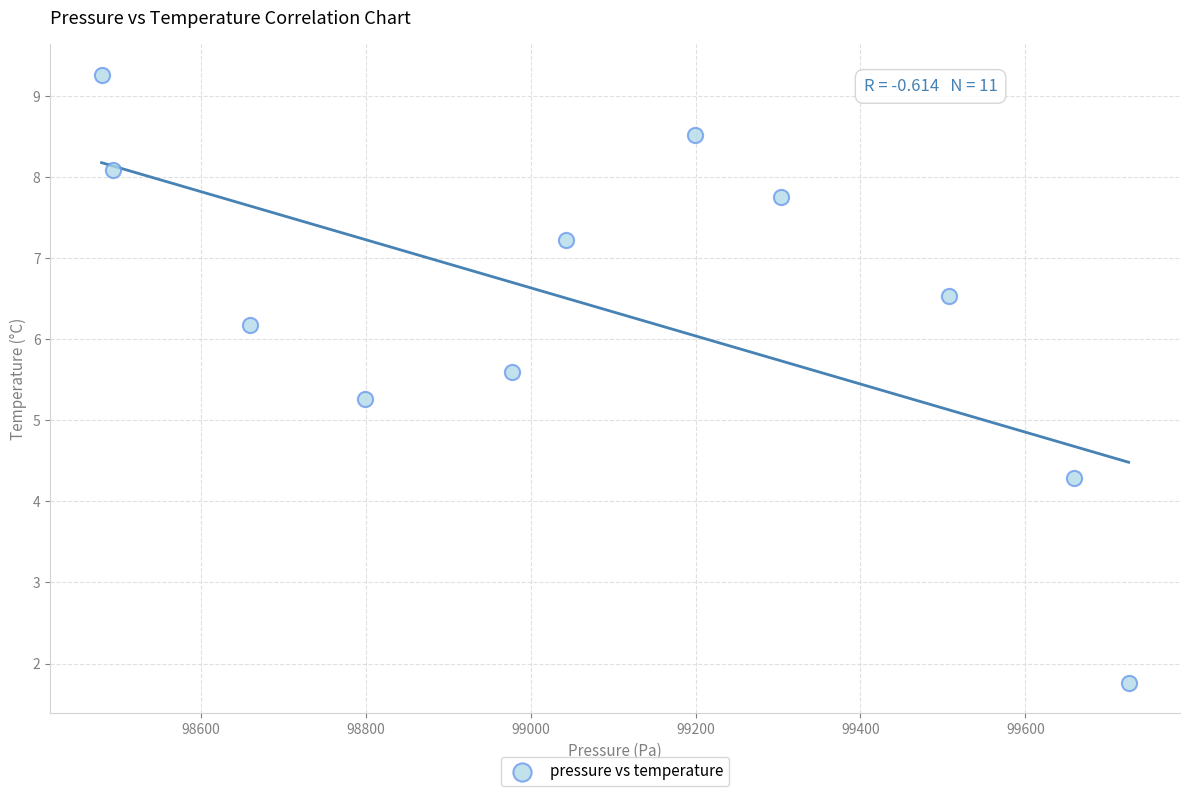

What Y value in the scatter plot is closest to 5?

5.3